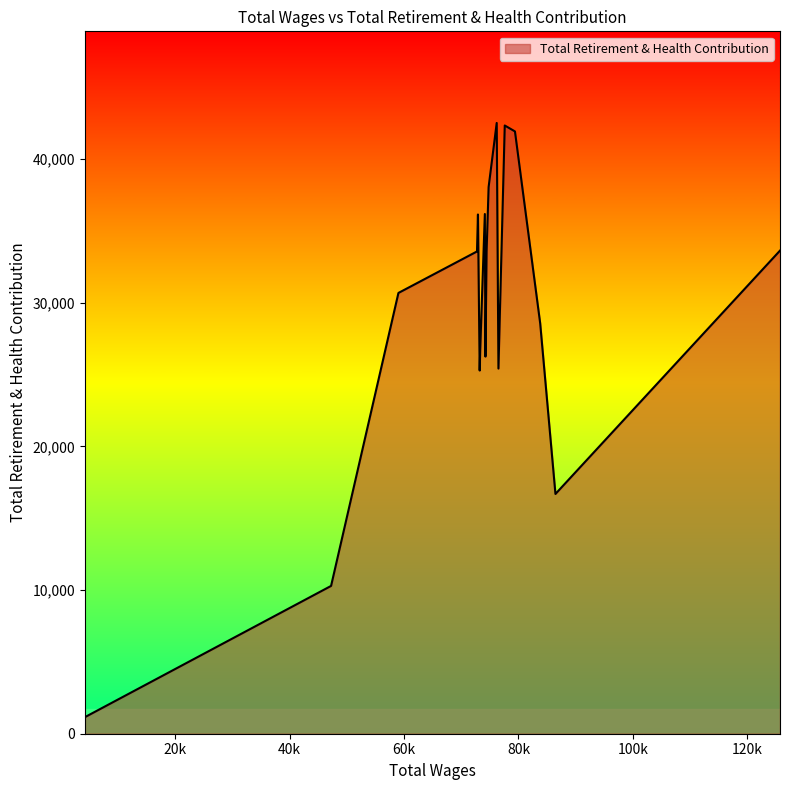

What is the difference between the maximum and minimum values?

41355